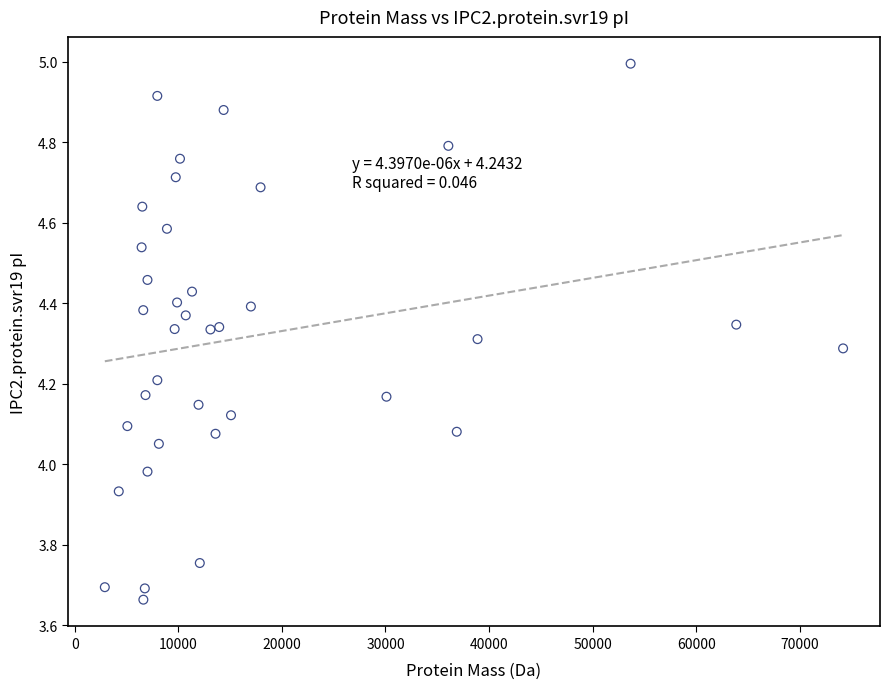

What is the range of X values (max minus min)?

71280.5